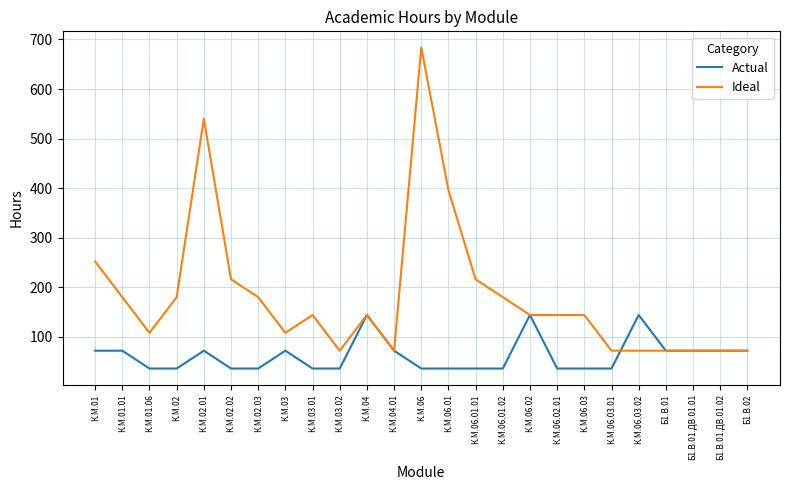

The value of Actual at К.М.06.01.02 is 36. True or false?

True